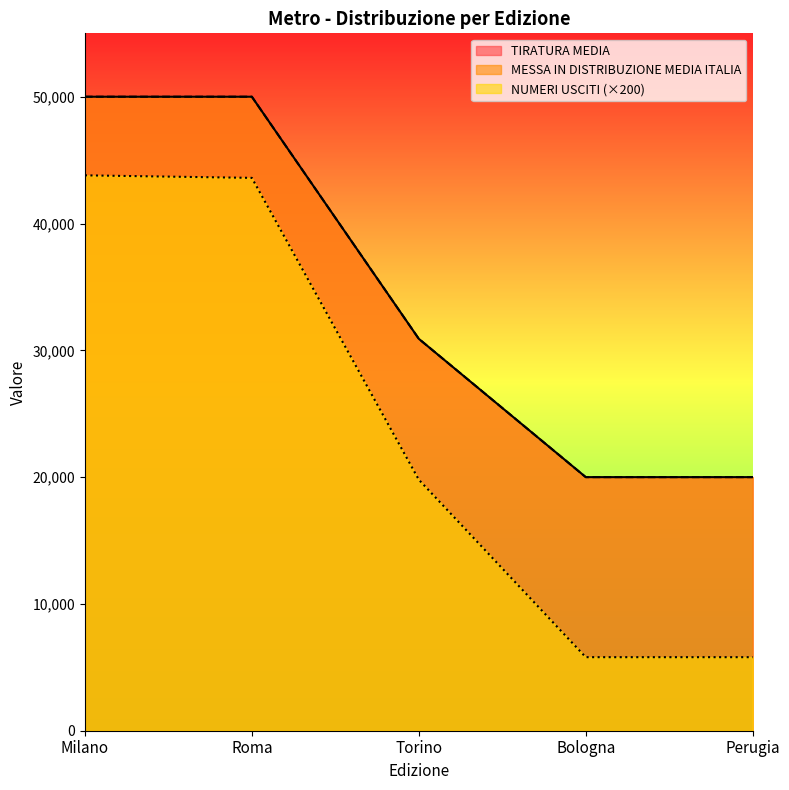

True or false: MESSA IN DISTRIBUZIONE MEDIA ITALIA has a value of 50000 at Roma.

True